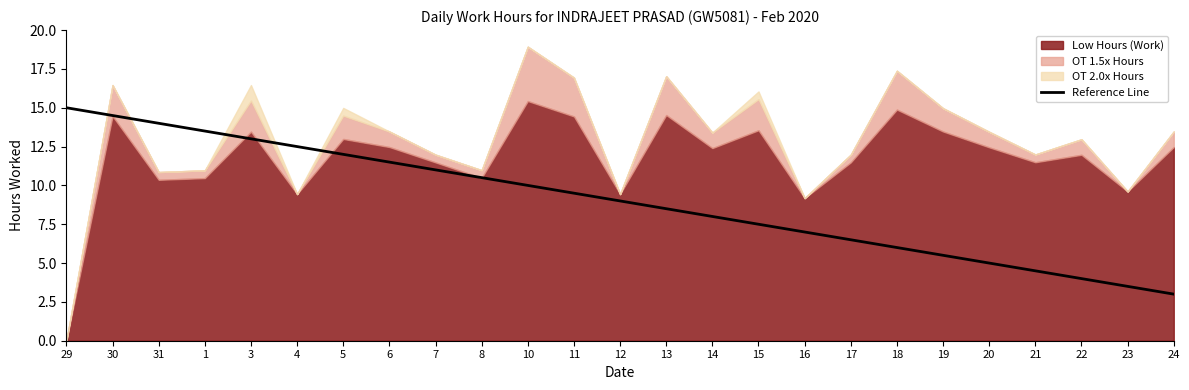

Reading right to left, what are all the values shown in this chart?

24=3.0	23=3.5	22=4.0	21=4.5	20=5.0	19=5.5	18=6.0	17=6.5	16=7.0	15=7.5	14=8.0	13=8.5	12=9.0	11=9.5	10=10.0	8=10.5	7=11.0	6=11.5	5=12.0	4=12.5	3=13.0	1=13.5	31=14.0	30=14.5	29=15.0